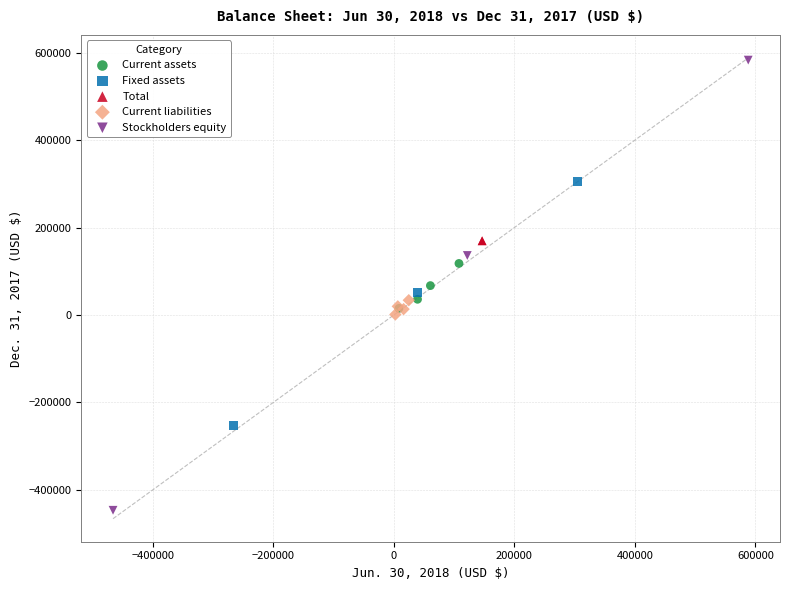

What are all the series names shown in the legend?

Current assets, Fixed assets, Total, Current liabilities, Stockholders equity